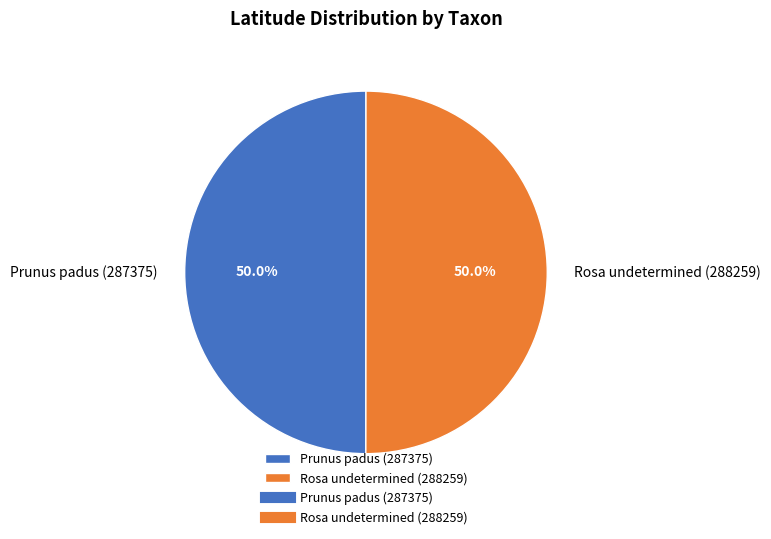

Is it true that Prunus padus (287375) is 50% of the pie?

True